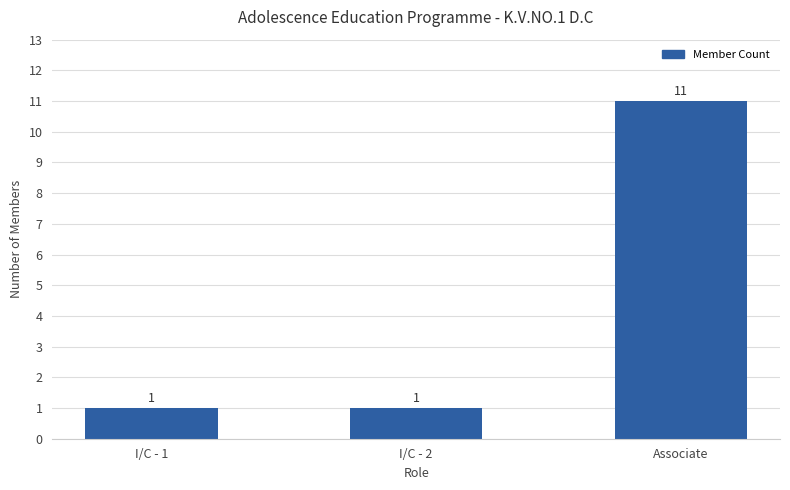

What is the label of the 1st bar from the left?

I/C - 1